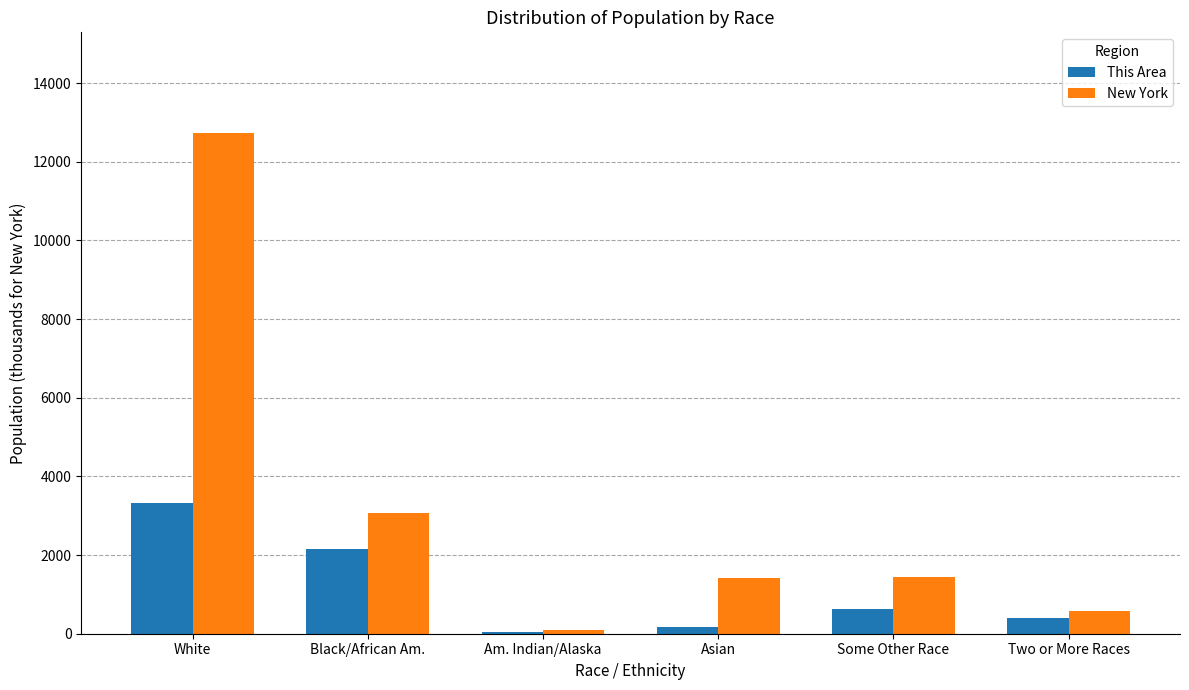

Is the value of This Area at Am. Indian/Alaska greater than the value of New York at Black/African Am.?

No